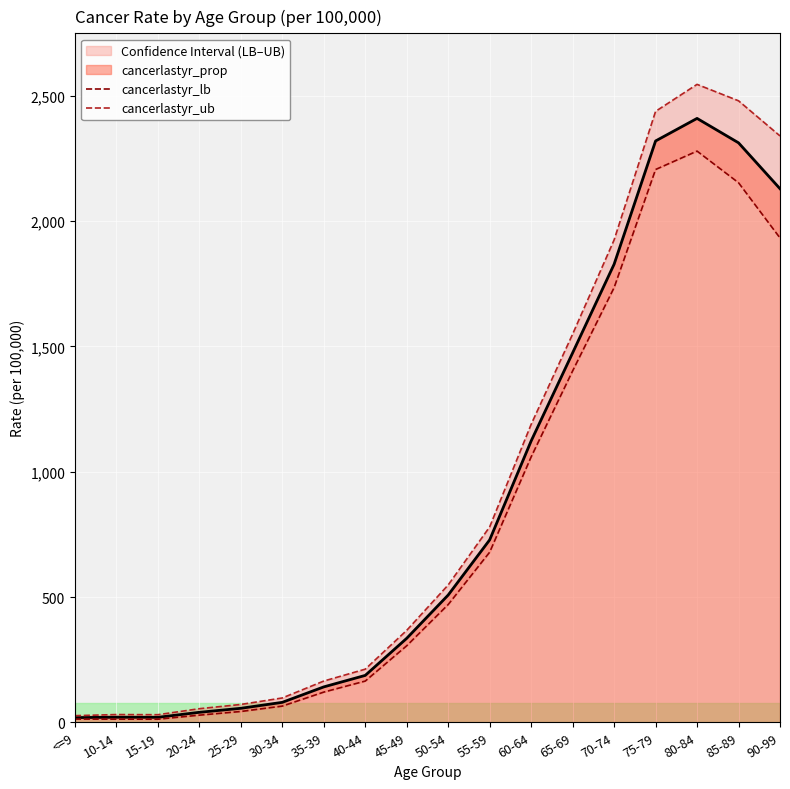

What position from the right is <=9?

18